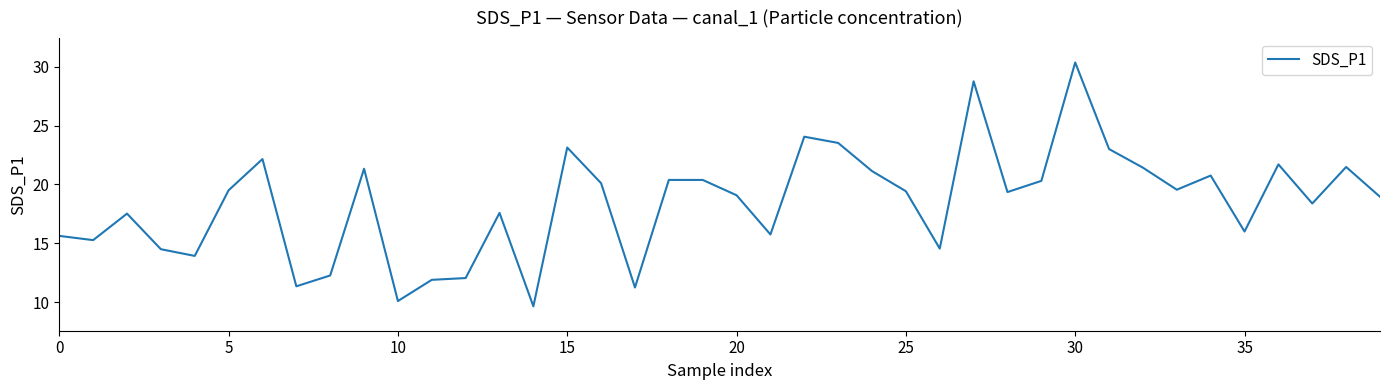

What is the minimum value shown in the chart?

9.7